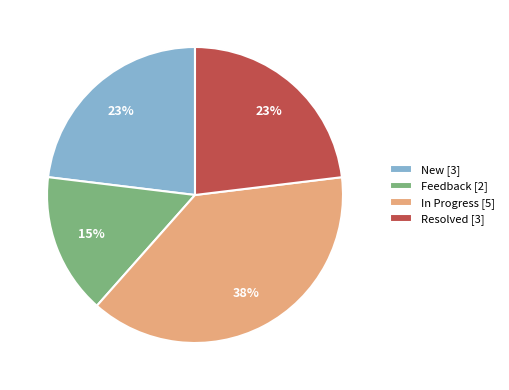

Does any single category account for the majority?

No